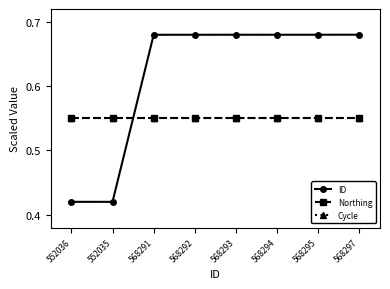

What is the maximum value for Northing?

0.6